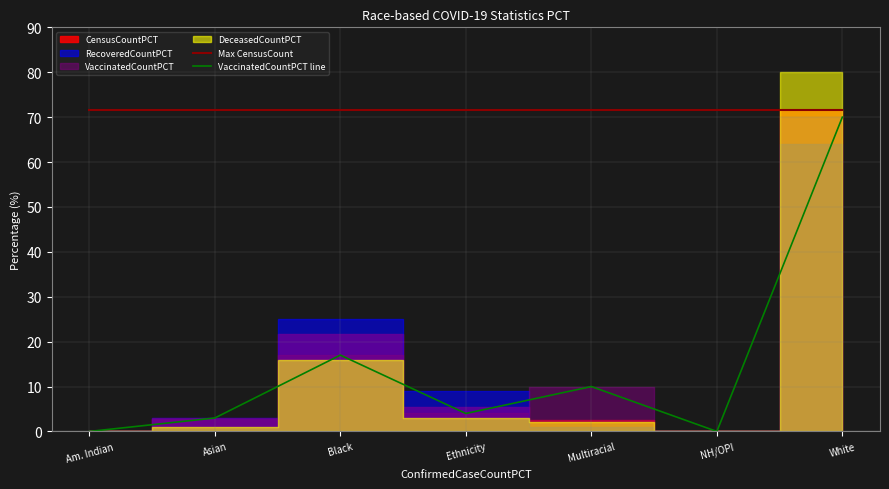

Reading right to left, list all the values displayed in this chart.

Max CensusCount: 71.6	71.6	71.6	71.6	71.6	71.6	71.6
VaccinatedCountPCT line: 70.0	0.0	10.0	4.0	17.0	3.0	0.0